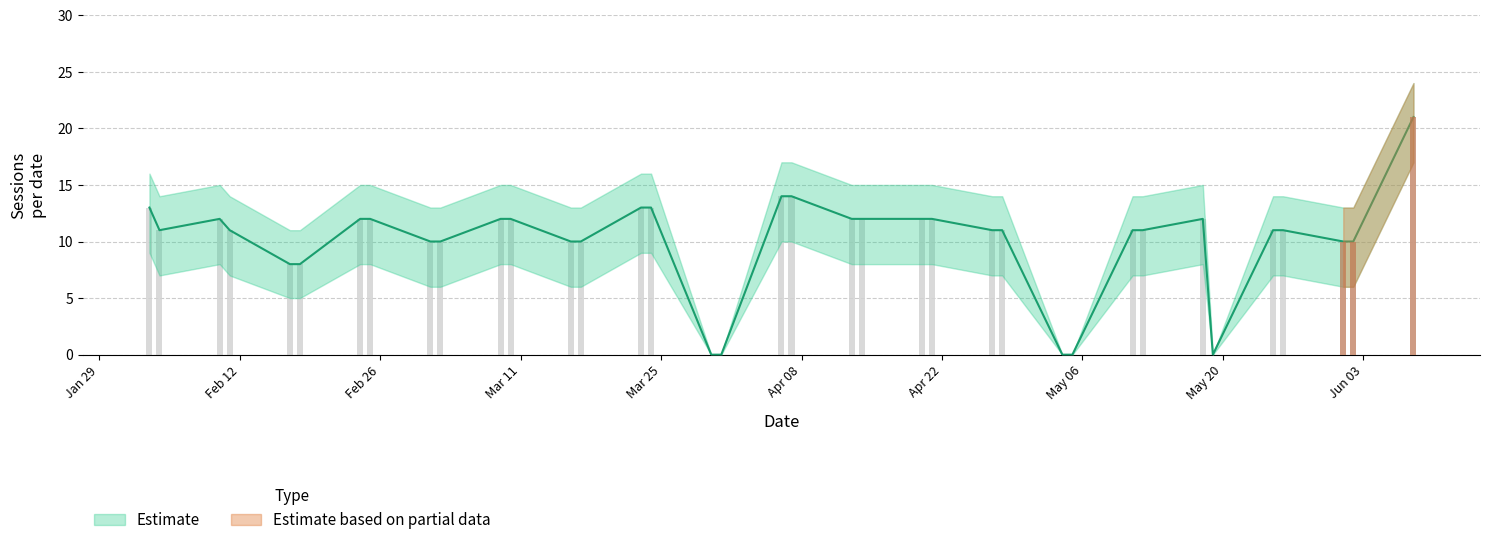

Between 2024-03-02 and 2024-05-19, which series saw the biggest shift?

Estimate